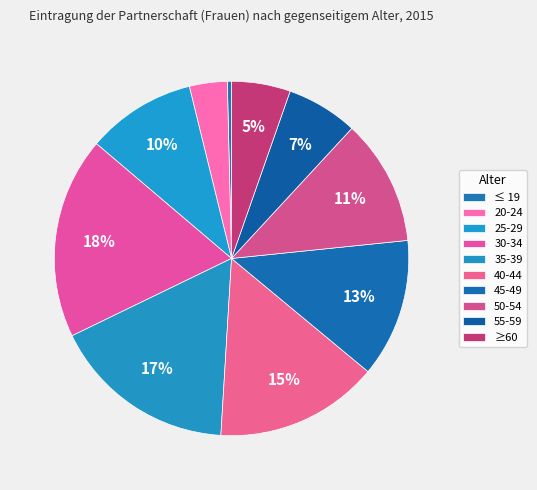

Which slice is the smallest?

≤ 19